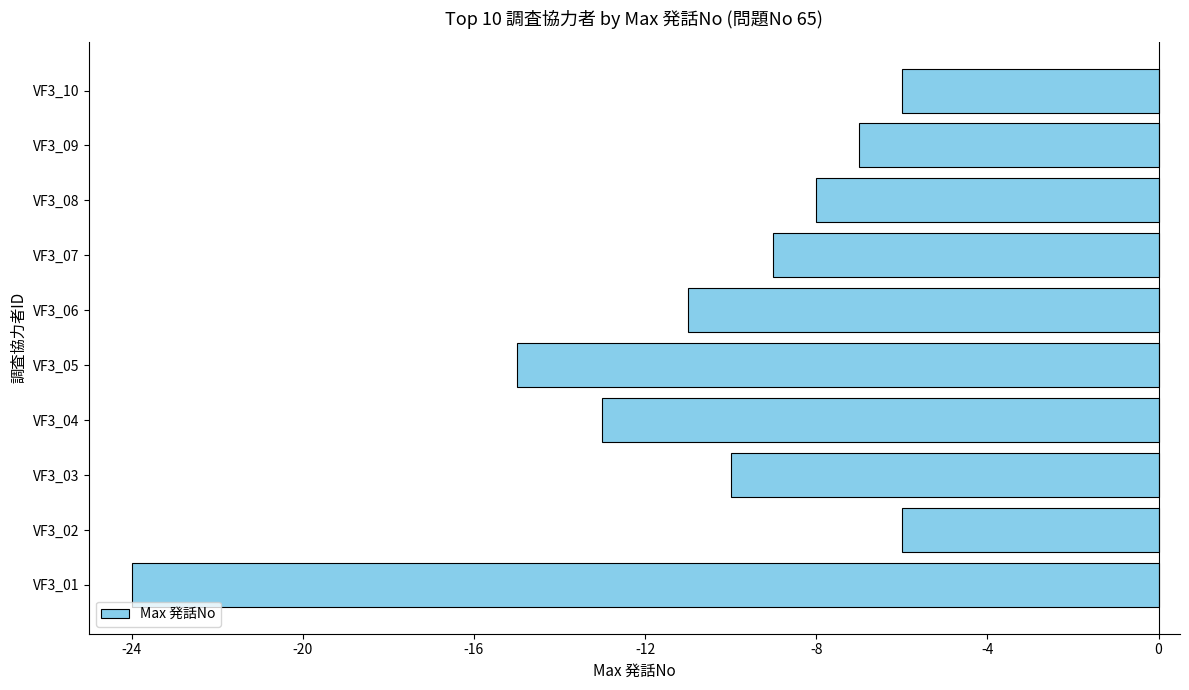

What is the sum of the values at VF3_09 and VF3_02?

-13